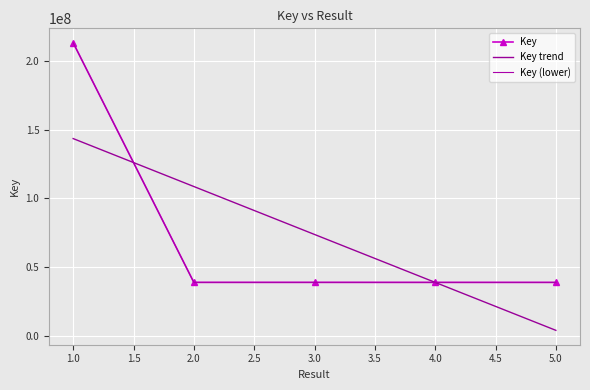

What is the maximum value shown in the chart?

213281456